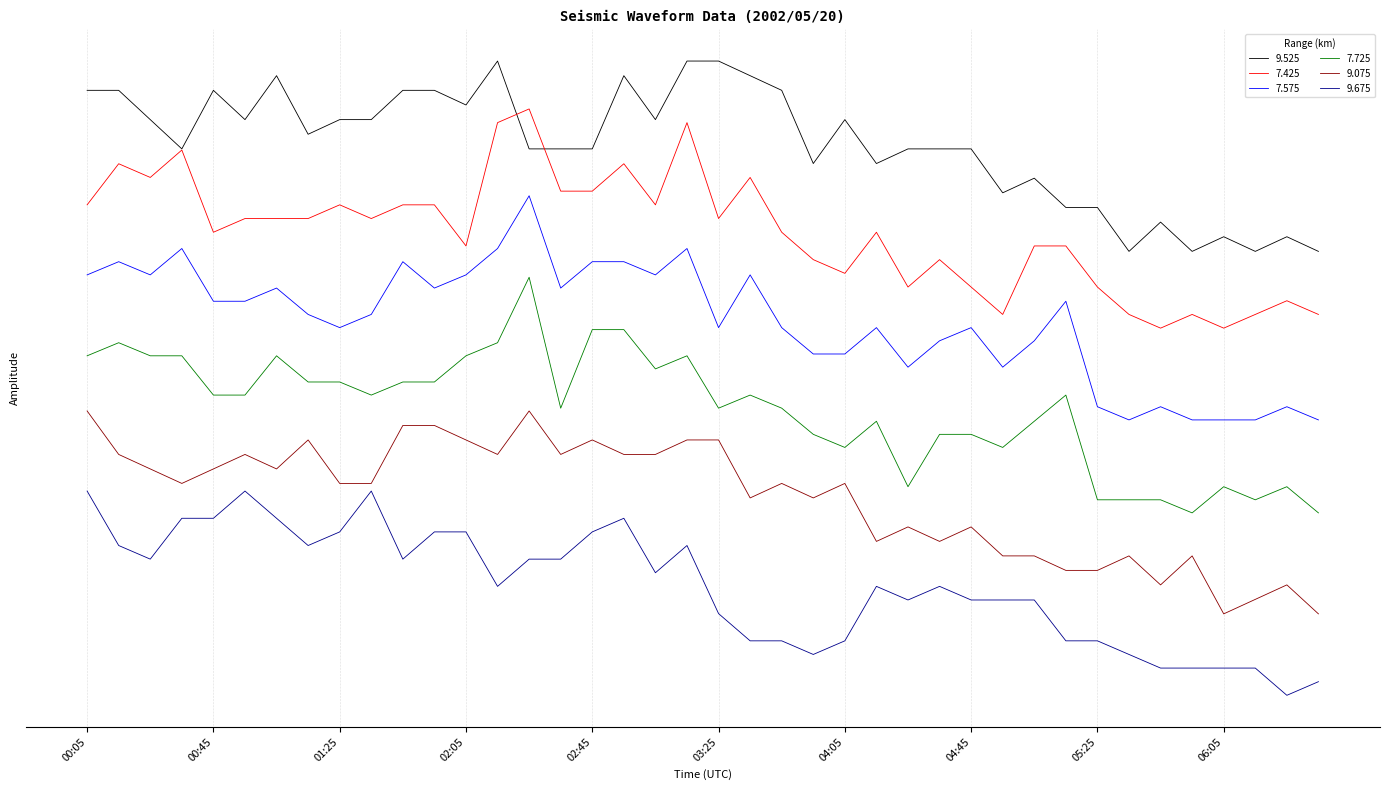

True or false: 7.575 and 7.425 intersect in this chart.

False